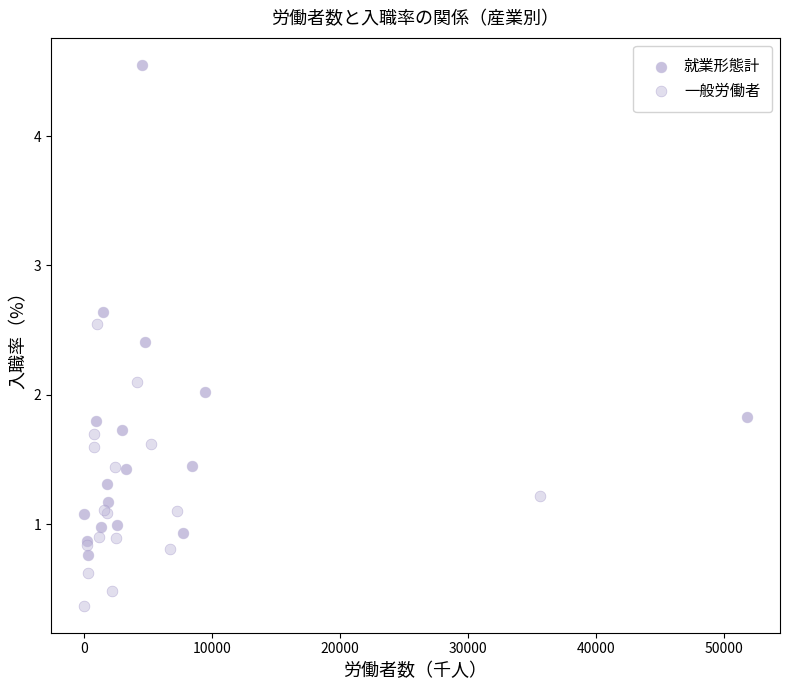

Which series has the widest spread of Y values?

就業形態計